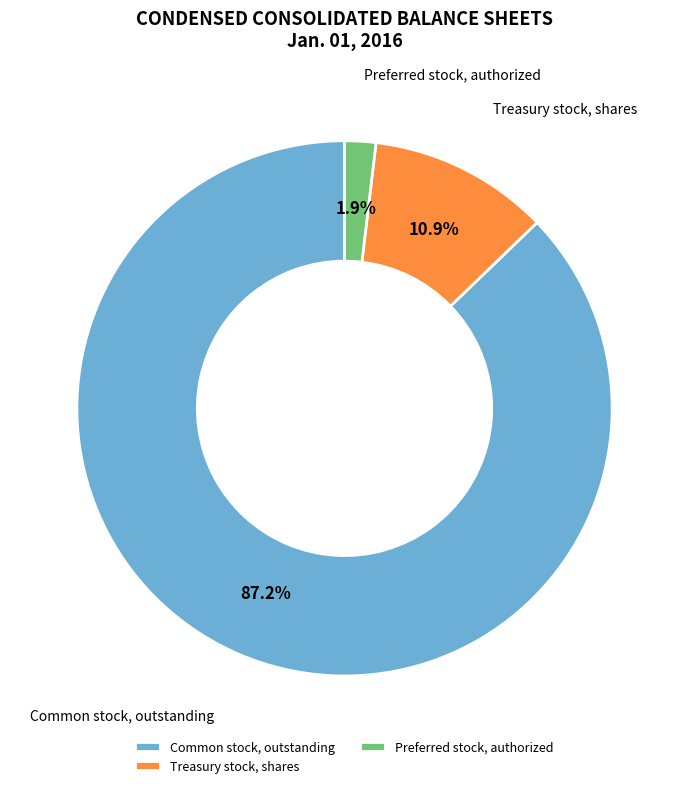

Does any single category account for the majority?

Yes